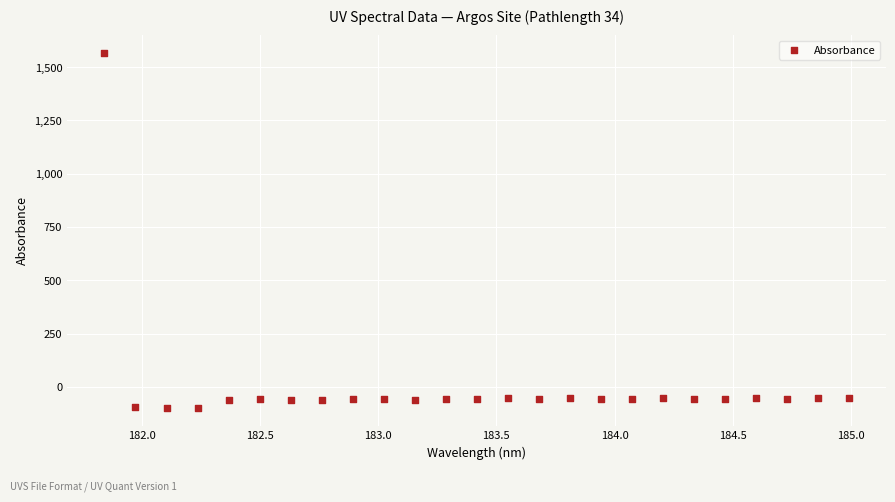

What is the range of Y values (max minus min)?

1666.0